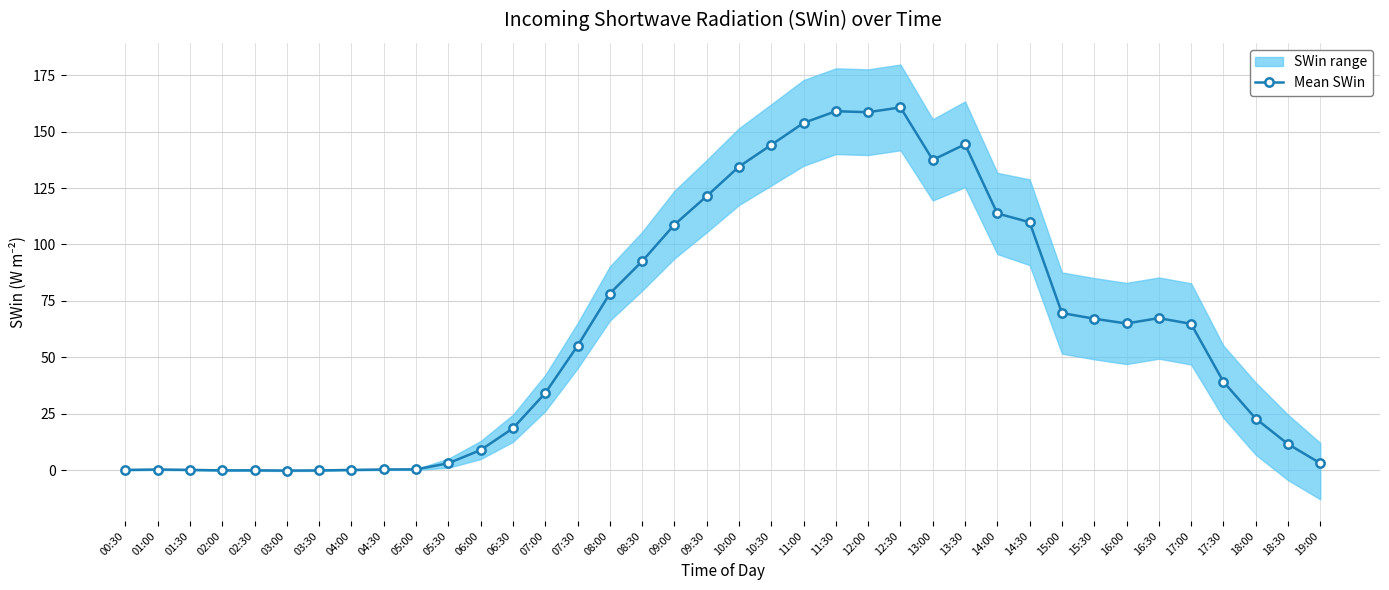

What is the label of the 14th point from the right?

12:30